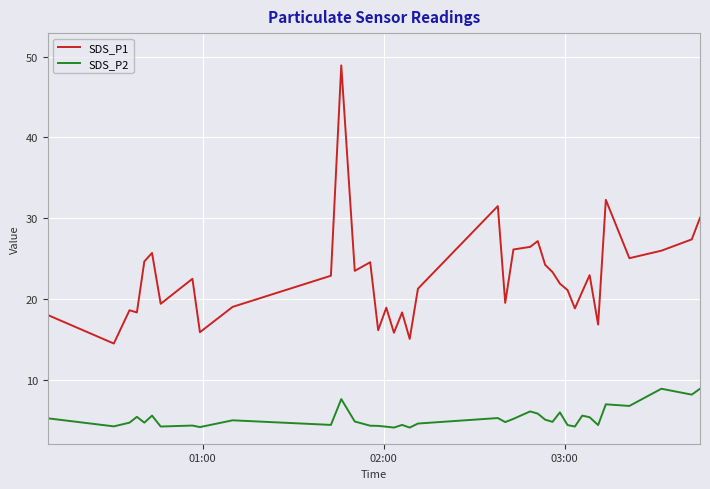

What is the greatest value displayed?

48.9